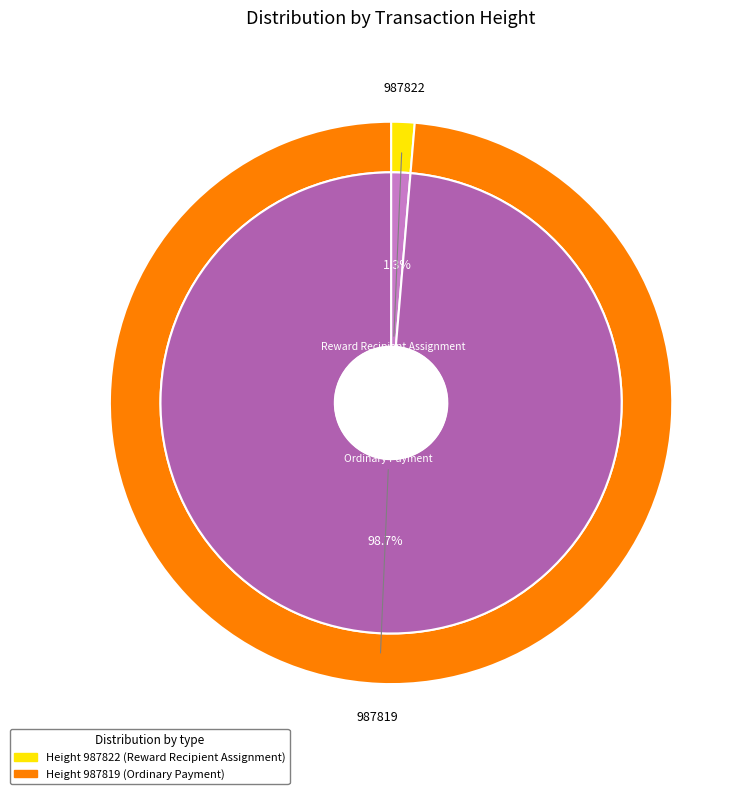

To the nearest percent, what is the difference between the 987819 and 987822 slice percentages?

97%